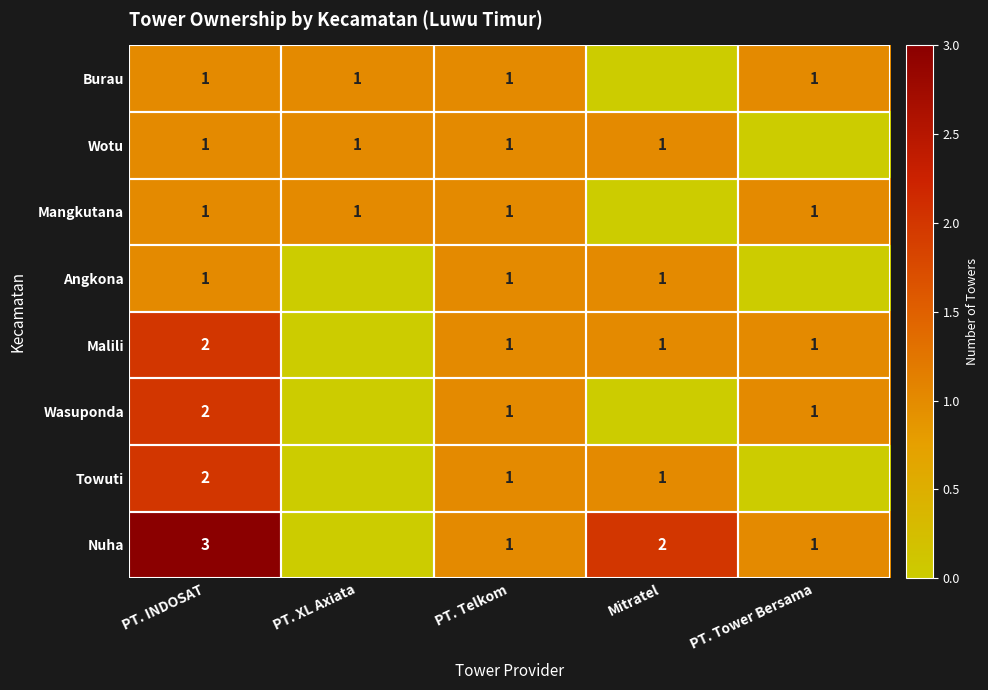

The Mangkutana series shows 0 at PT. Tower Bersama. True or false?

False